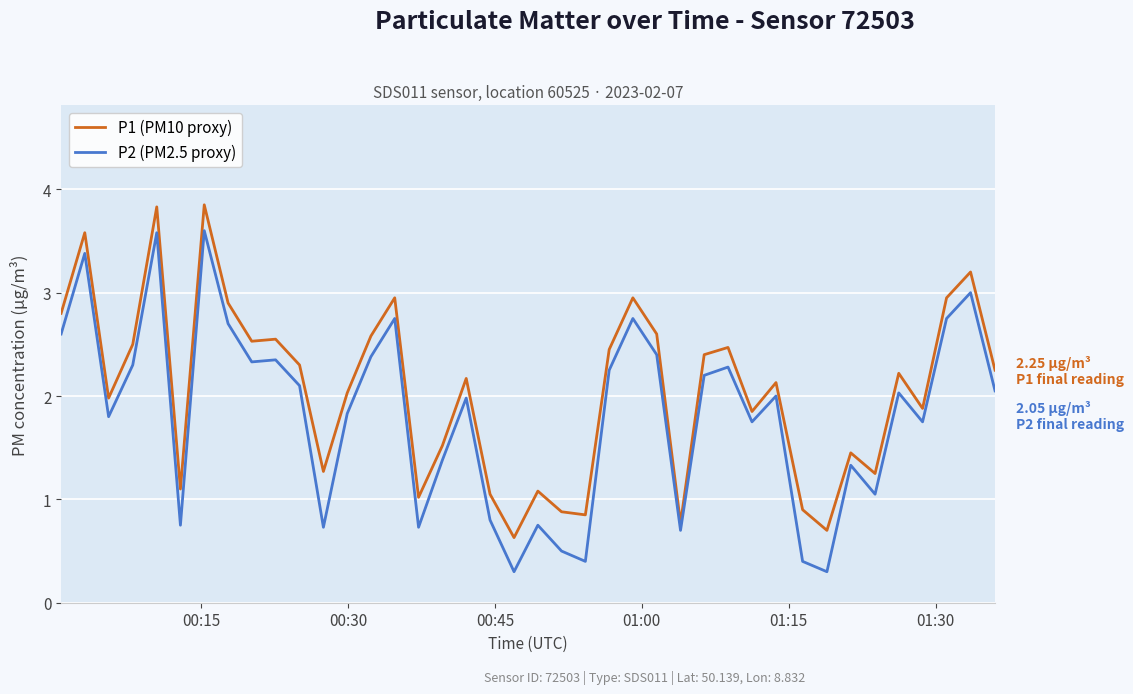

What is the difference between the maximum and minimum values in the P1 (PM10 proxy) series?

3.2